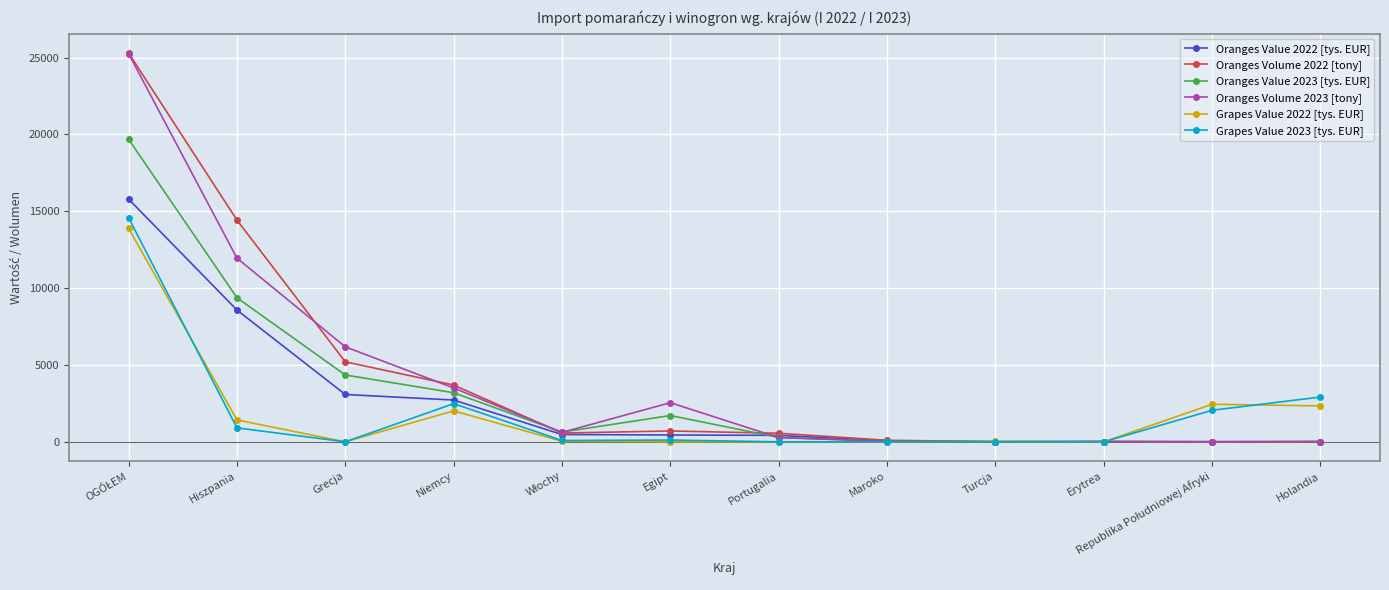

What is the difference between the highest and lowest values at Grecja?

6178.6